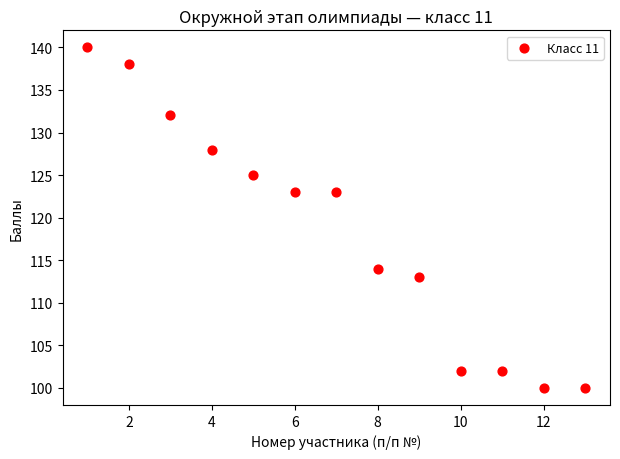

What is the range of Y values (max minus min)?

40